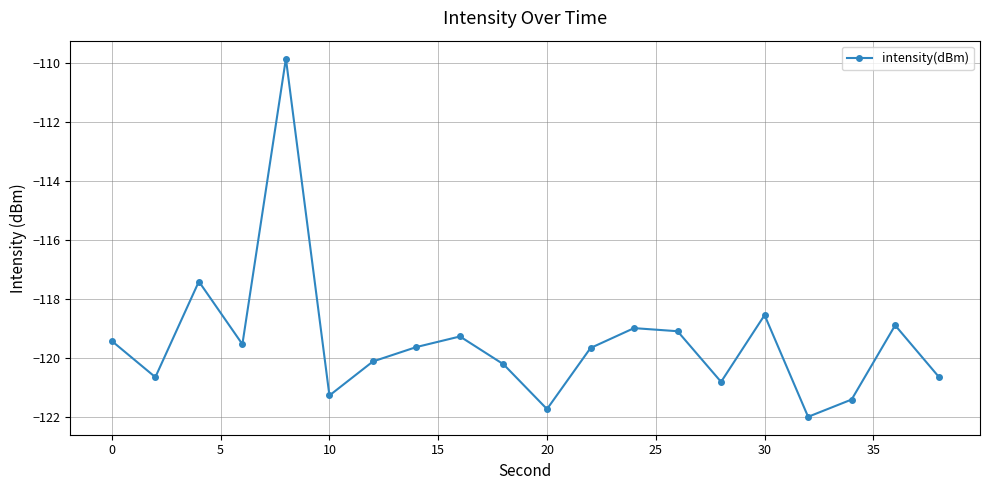

What is the value of the 13th point from the left?

-119.0